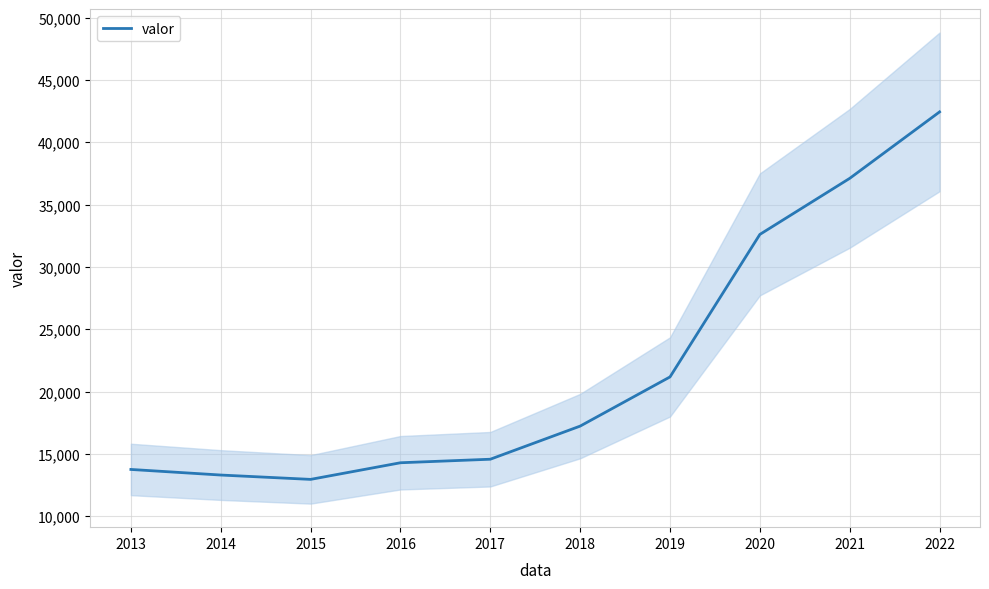

Reading right to left, list all the values displayed in this chart.

2022=42433	2021=37103	2020=32606	2019=21175	2018=17230	2017=14573	2016=14290	2015=12956	2014=13305	2013=13753